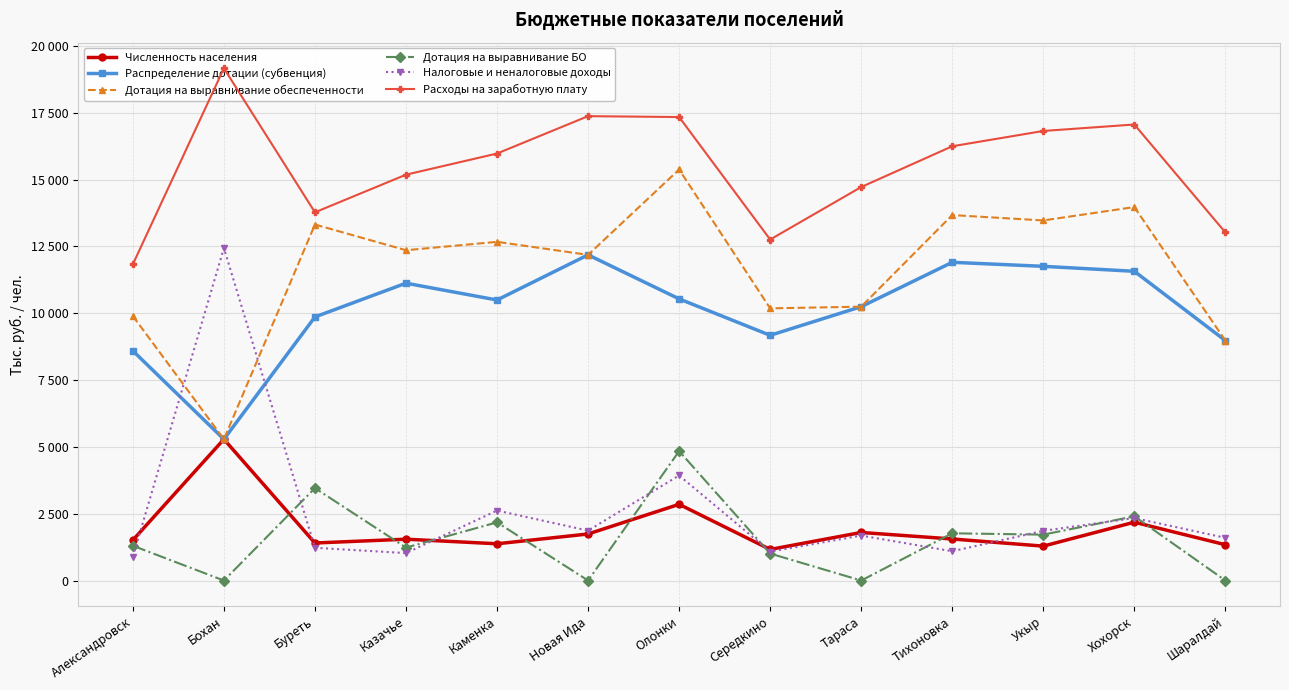

Between Олонки and Шаралдай, which is larger?

Олонки